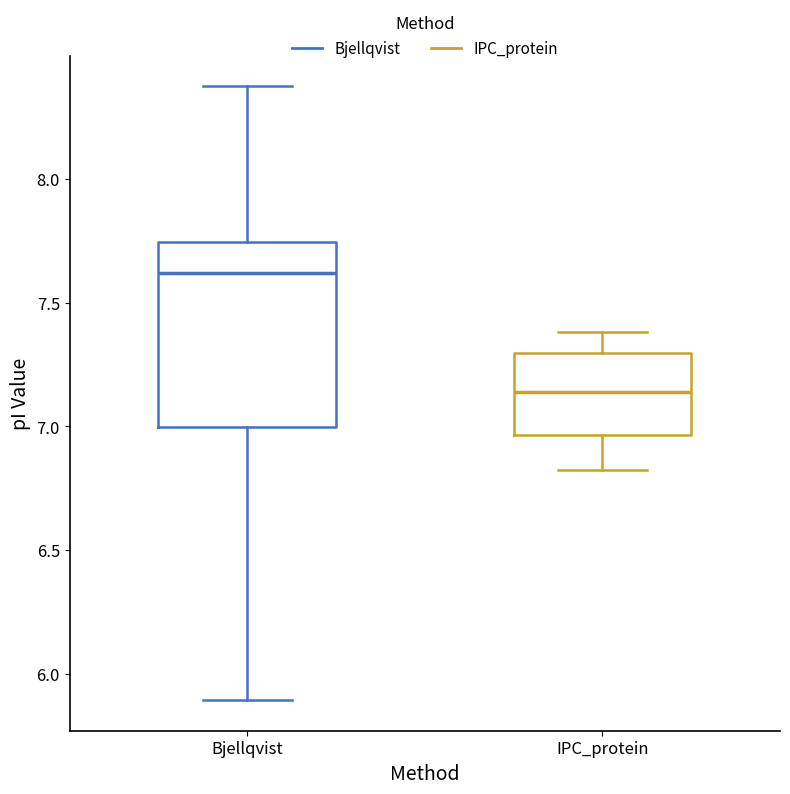

Where does the median line of the box for IPC_protein sit on the y-axis? The values are not printed on the chart, so give them approximately, as read against the axis.

7.15